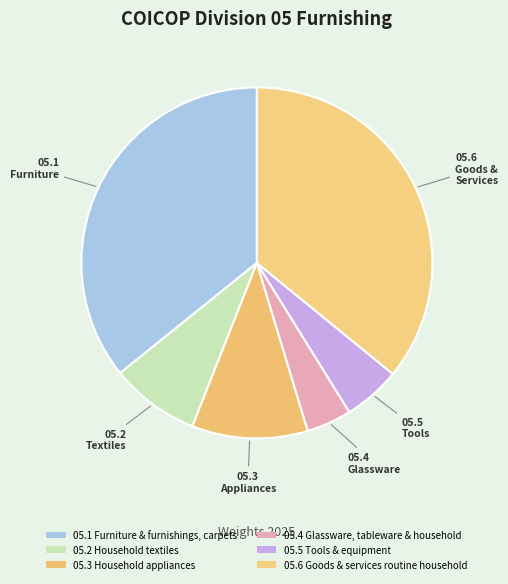

How many segments does this pie chart have?

6